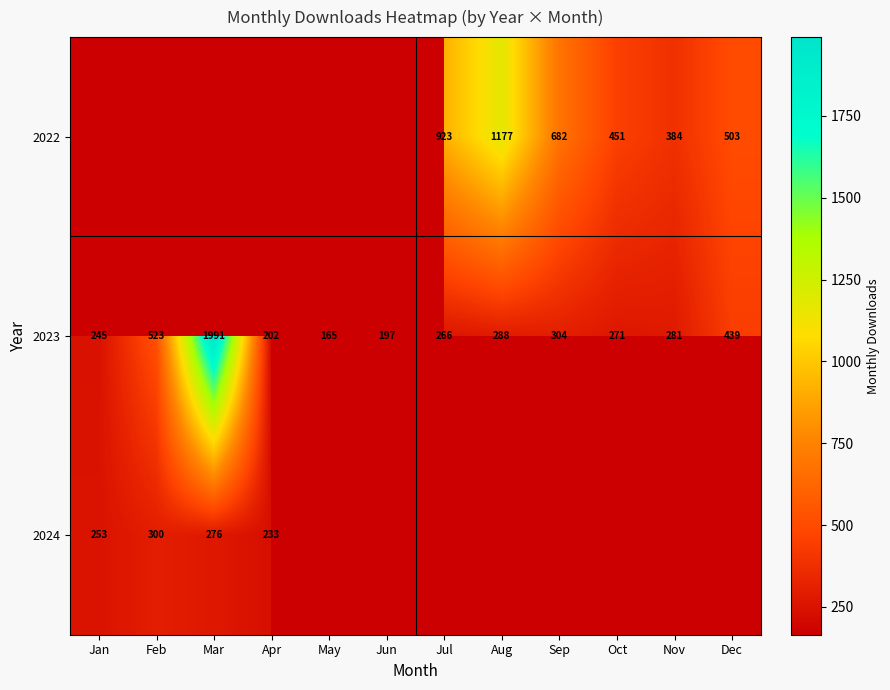

At which label does 2023 reach its minimum?

May